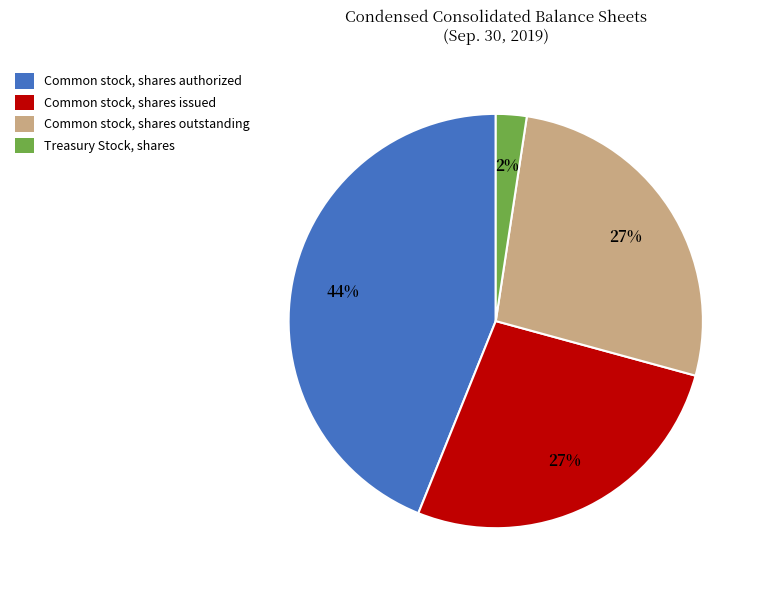

Count the number of slices in the pie.

4